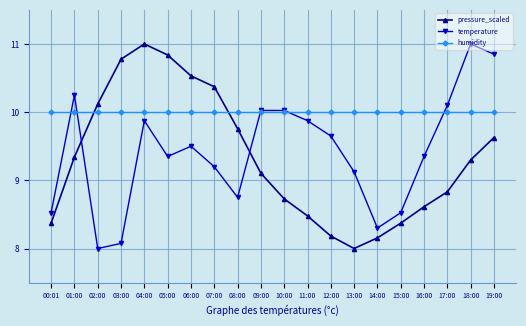

Count the number of data series in this chart.

3